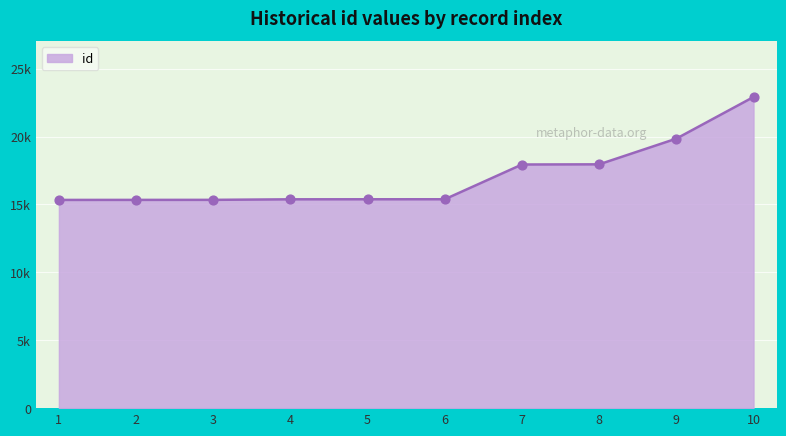

Does the chart have visible grid lines?

Yes